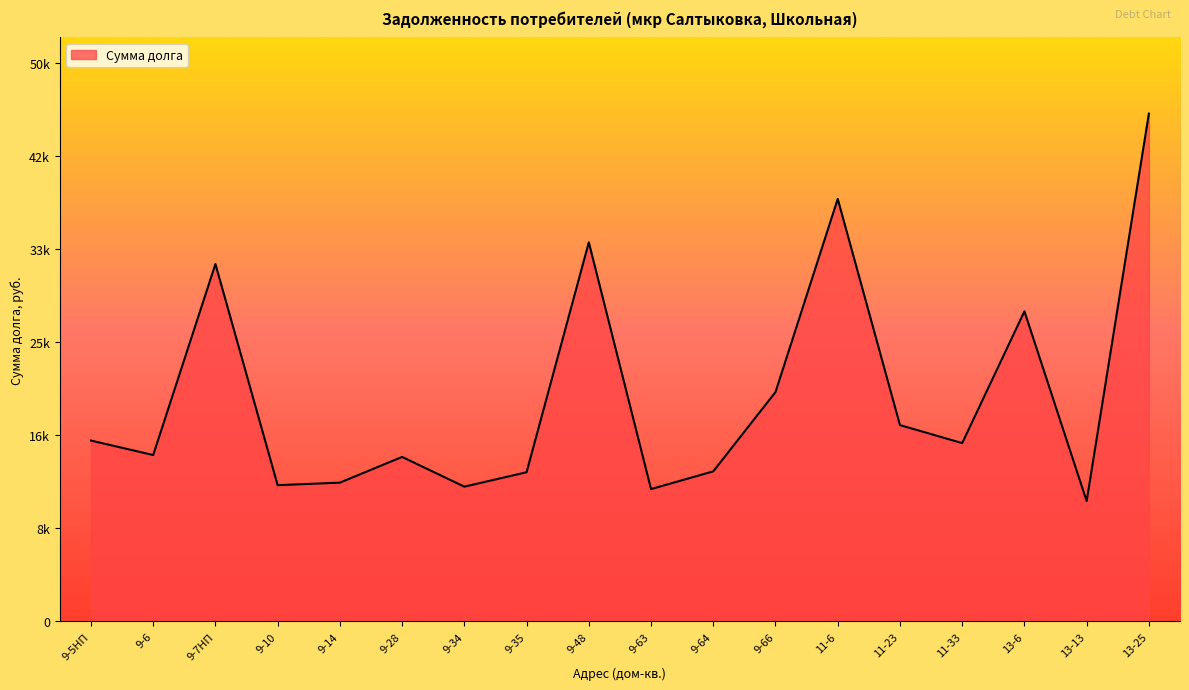

What position from the right is 9-63?

9